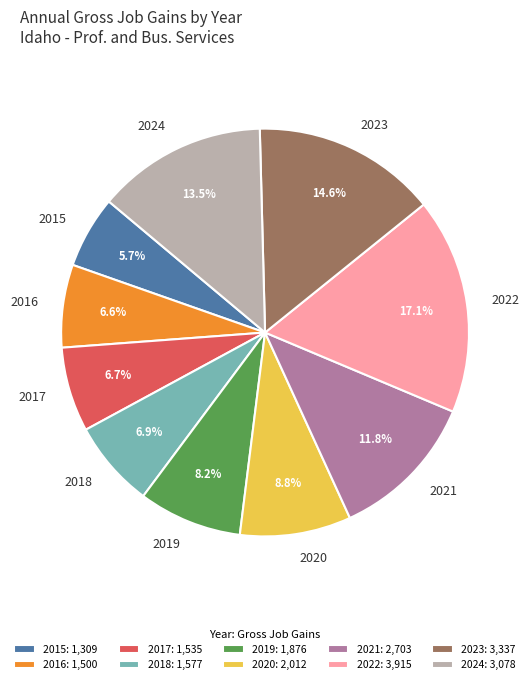

Does 2022 represent more than half of the total?

No